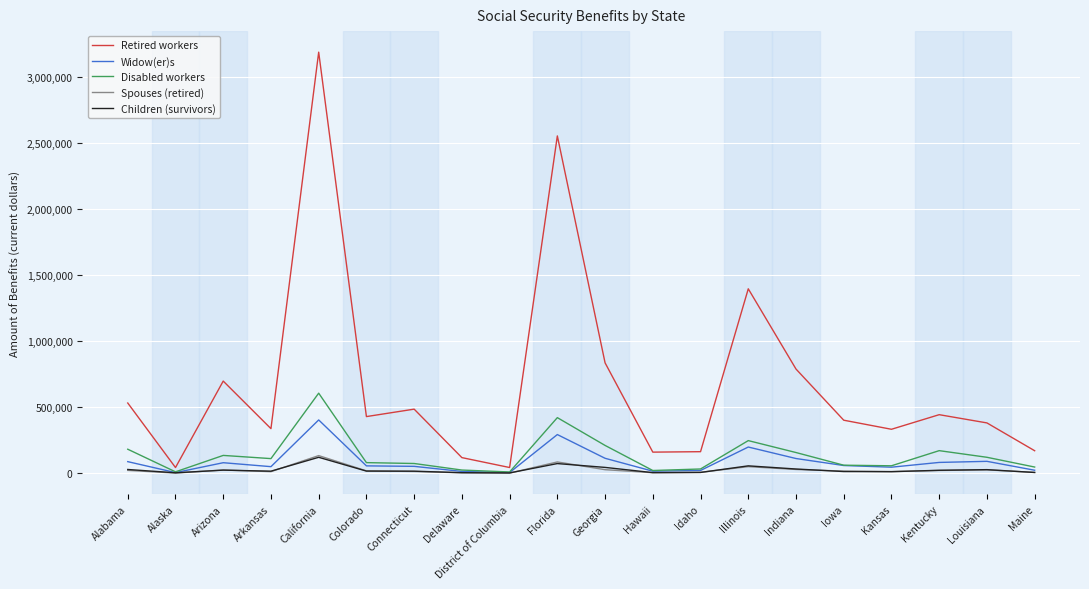

What is the total value across all series at California?

4456675